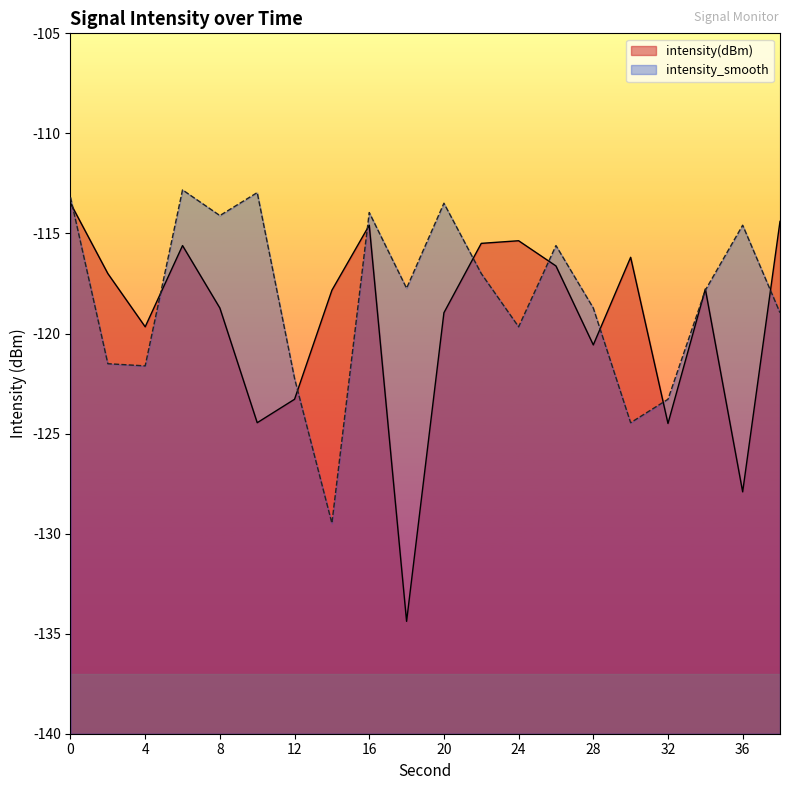

What is the smallest value displayed?

-134.4